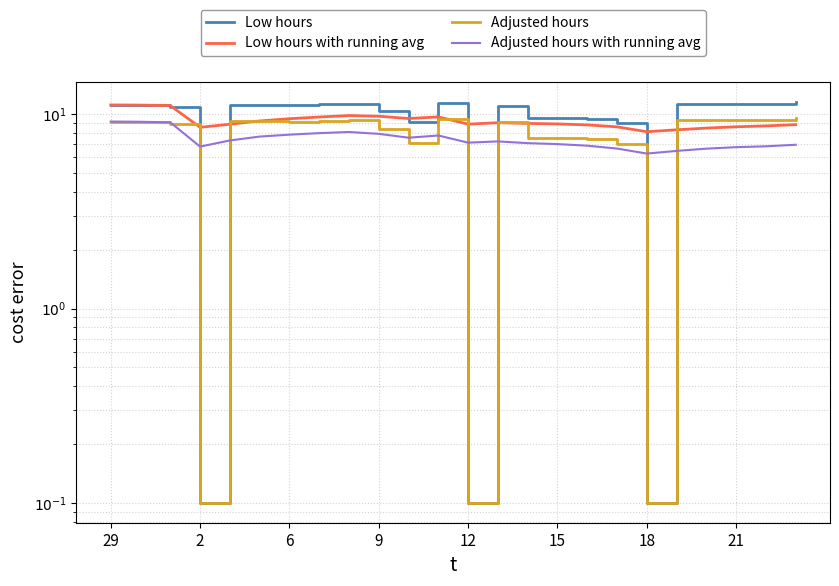

Is the value of Adjusted hours at 17 greater than the value of Low hours at 18?

No